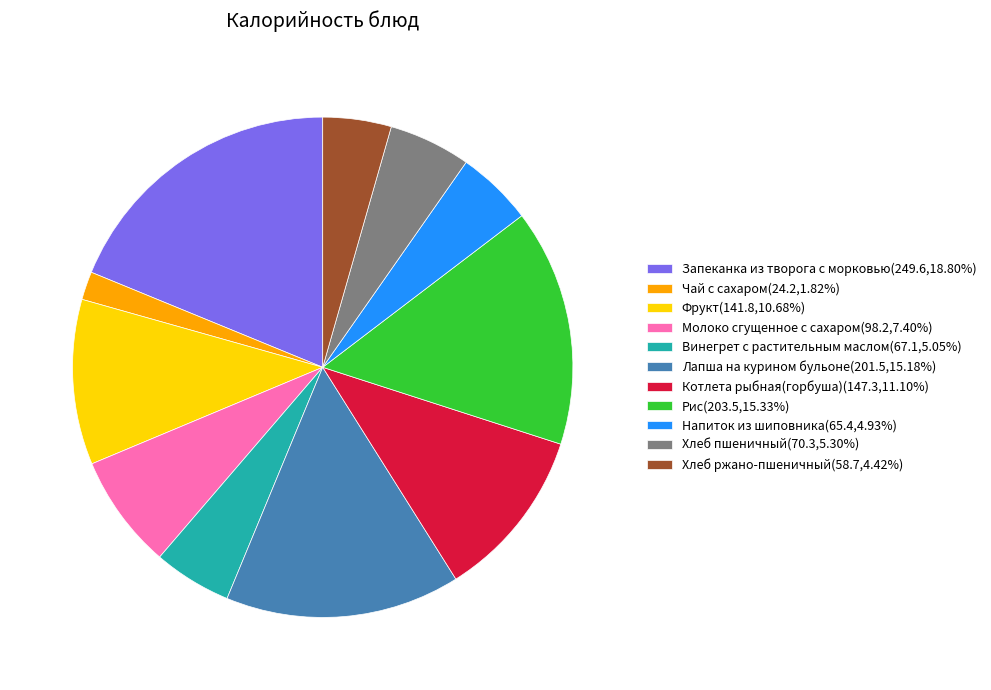

What is the ratio of the value at Фрукт(141.8,10.68%) to the value at Чай с сахаром(24.2,1.82%)?

5.9